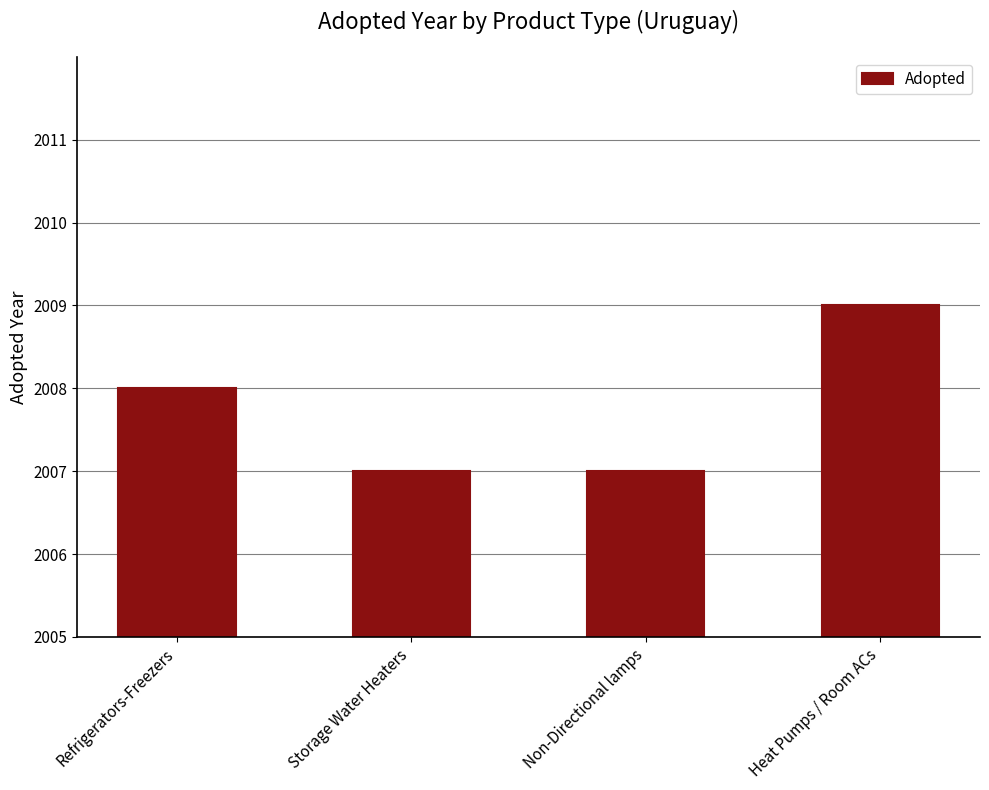

How many categories are shown in the chart?

4